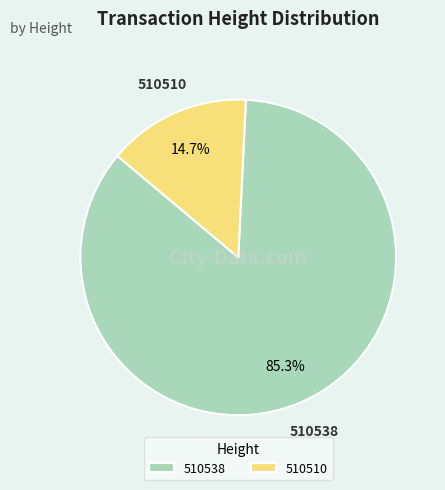

Does 510510 represent more than half of the total?

No